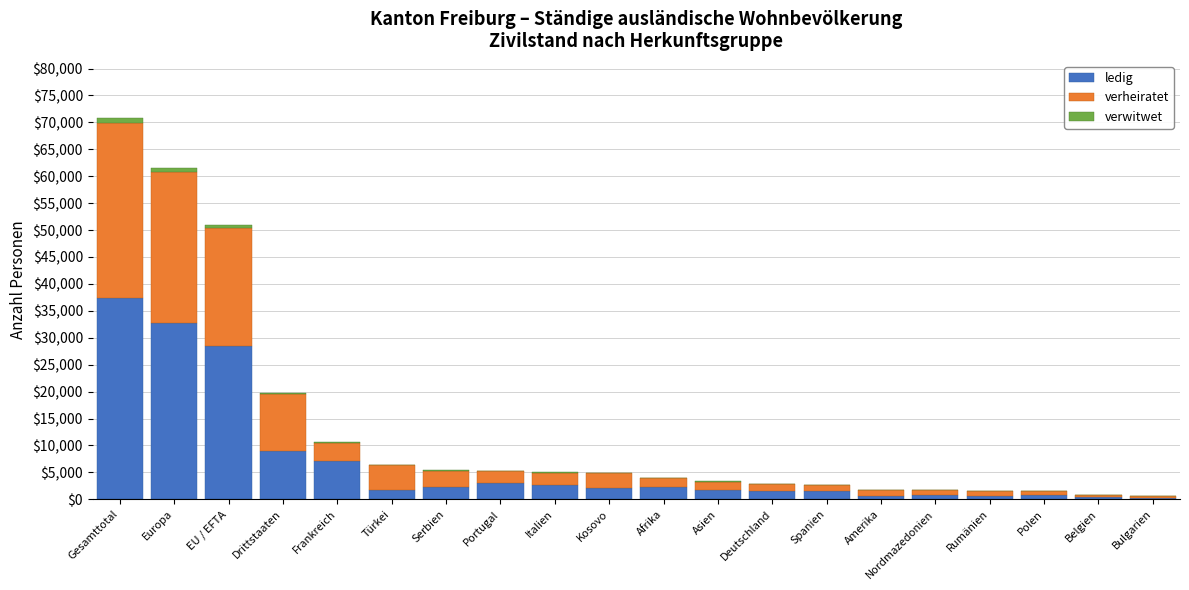

At which label does ledig reach its peak?

Gesamttotal